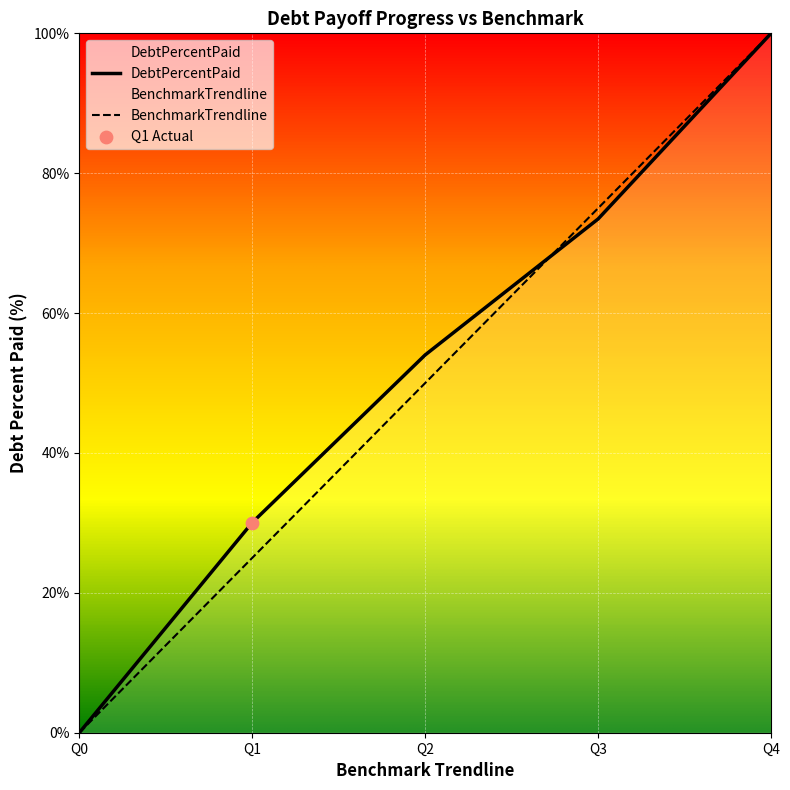

Is the value of BenchmarkTrendline at Q0 greater than the value of DebtPercentPaid at Q2?

No